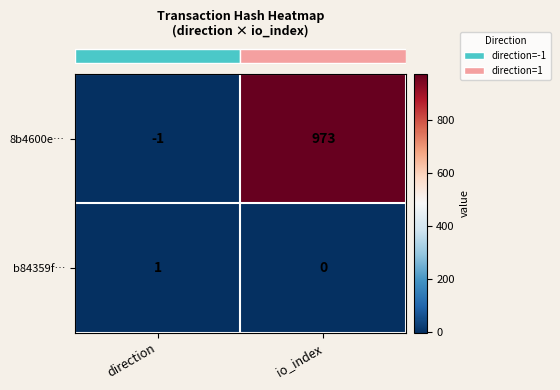

Is it true that 8b4600e… equals 973 at io_index?

True